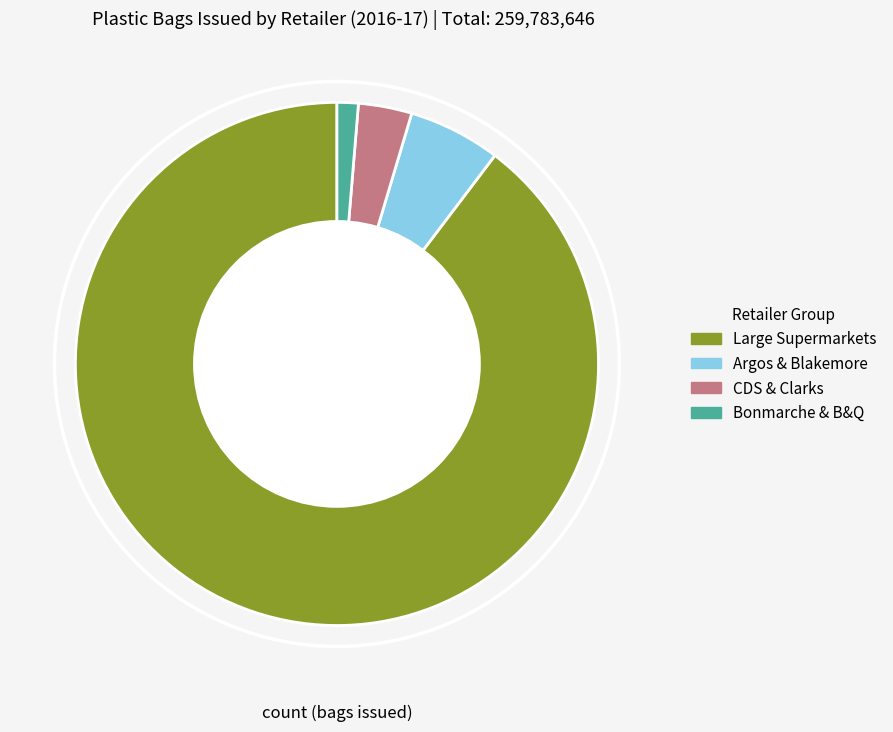

Combined, do Large Supermarkets and Bonmarche & B&Q account for over 50%?

Yes